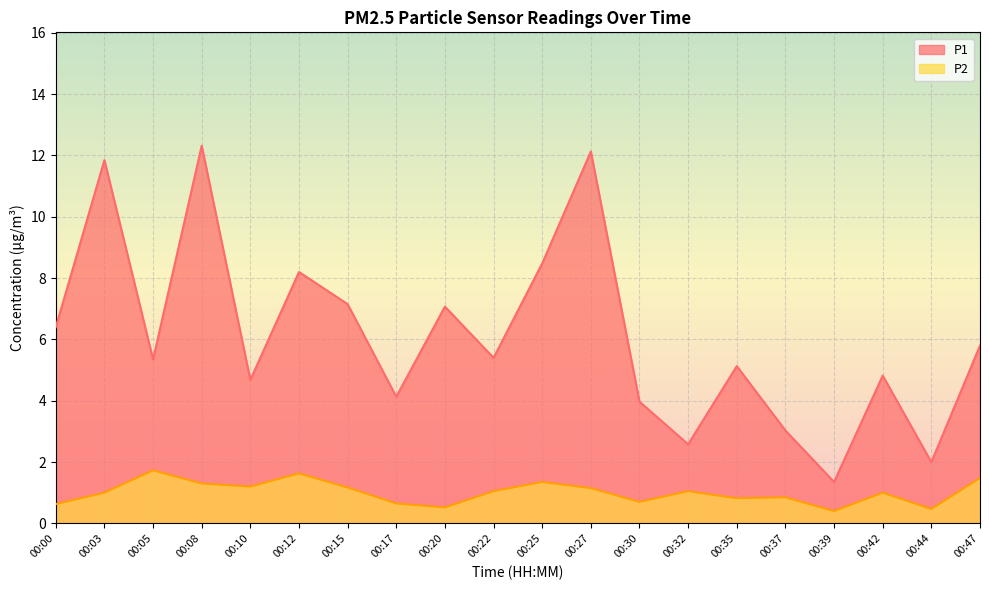

True or false: P2 and P1 intersect in this chart.

False